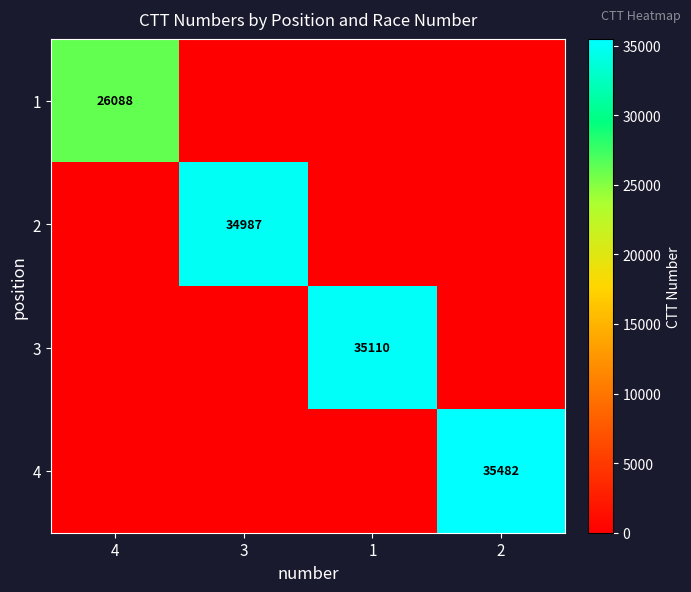

The value of 1 at 4 is 12131. True or false?

False